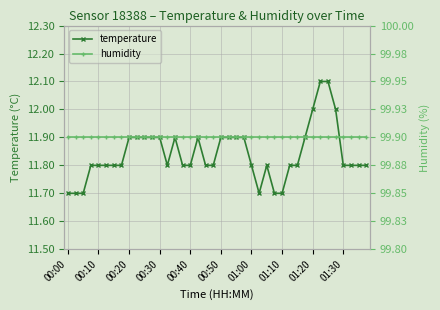

How many data points does each series have?

40